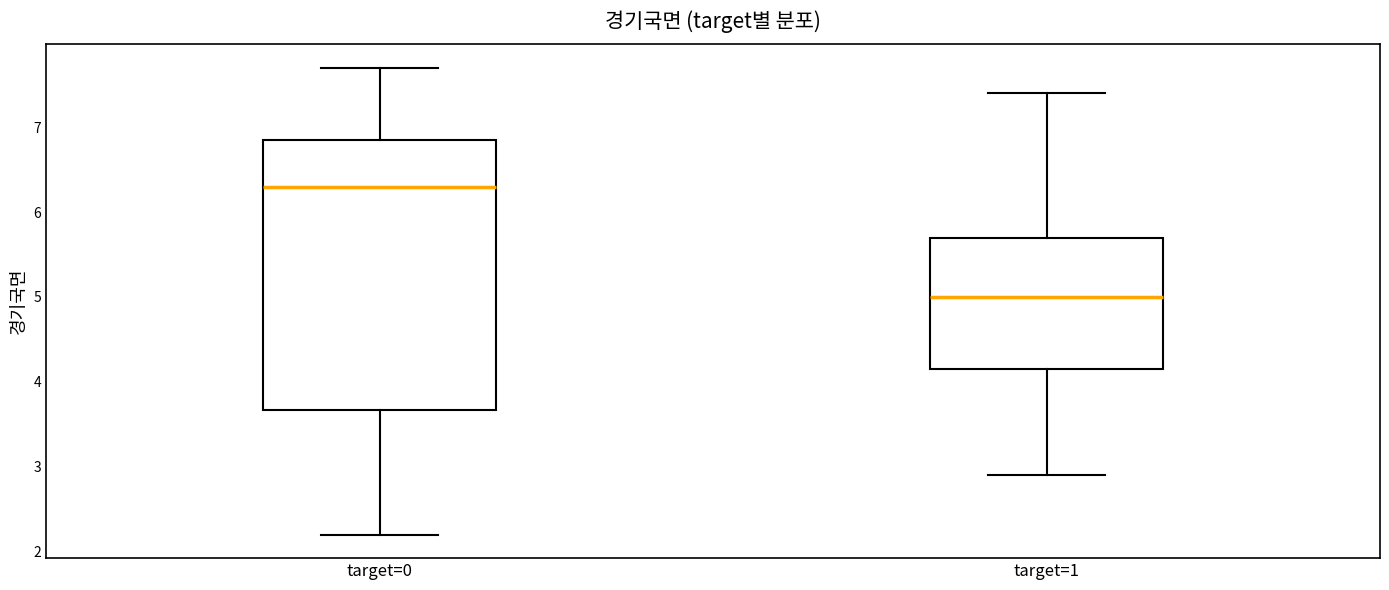

Comparing the boxes themselves (not the whiskers), which one is the tallest?

target=0